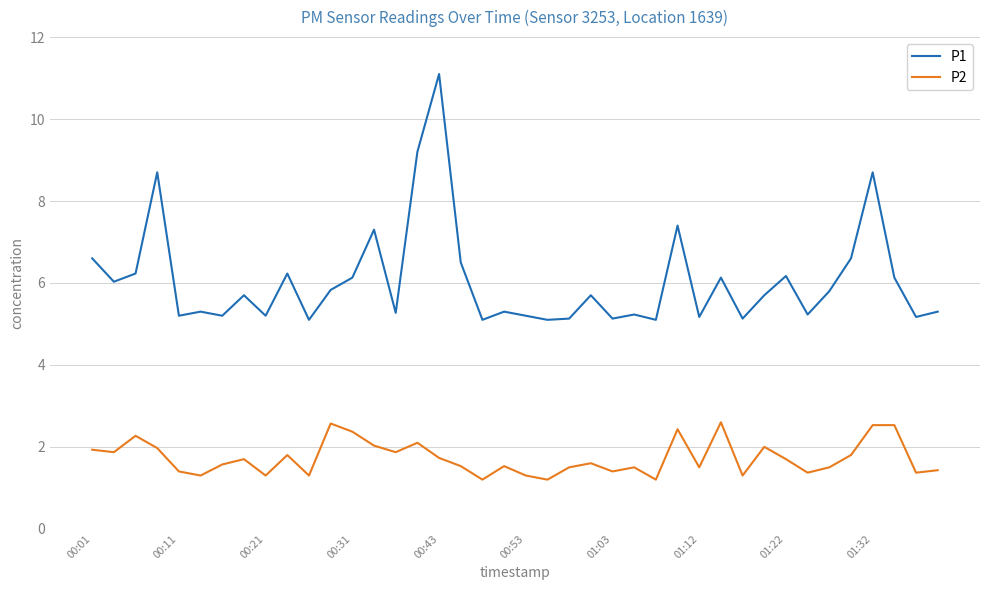

List the series in order of their peak value, highest first.

P1, P2